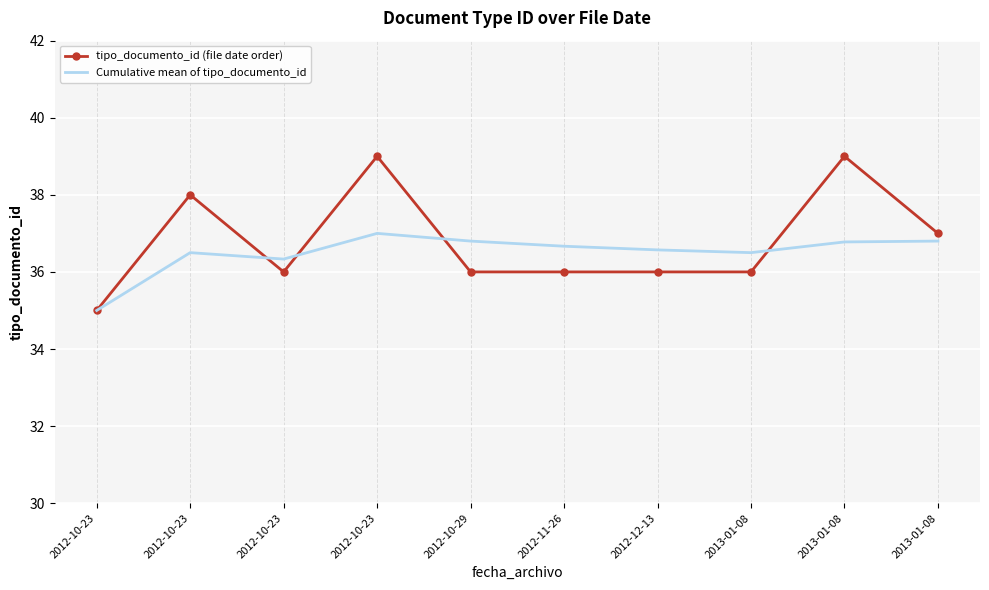

What are all the series names shown in the legend?

tipo_documento_id (file date order), Cumulative mean of tipo_documento_id